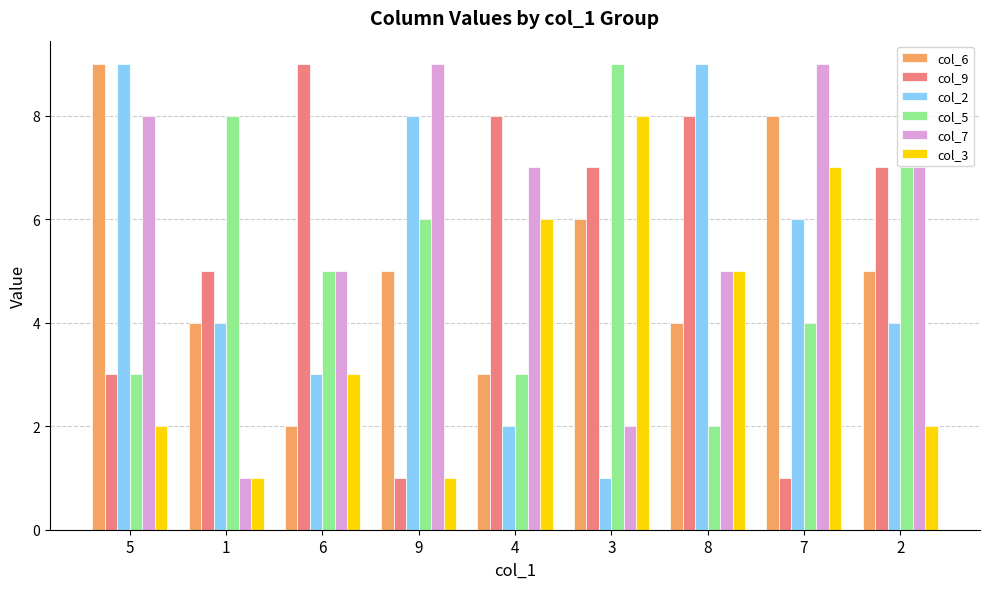

At how many categories does at least one series exceed 3?

9